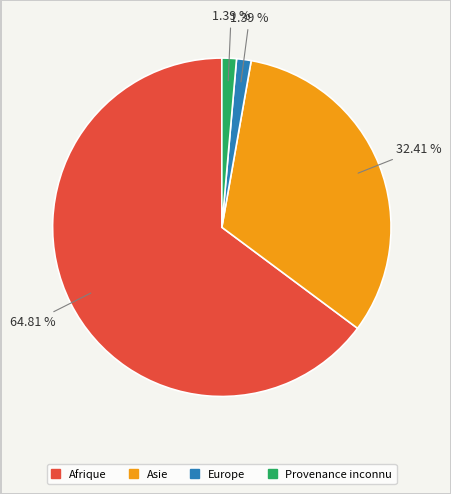

To the nearest percent, what percentage of the pie is Provenance inconnu?

1%